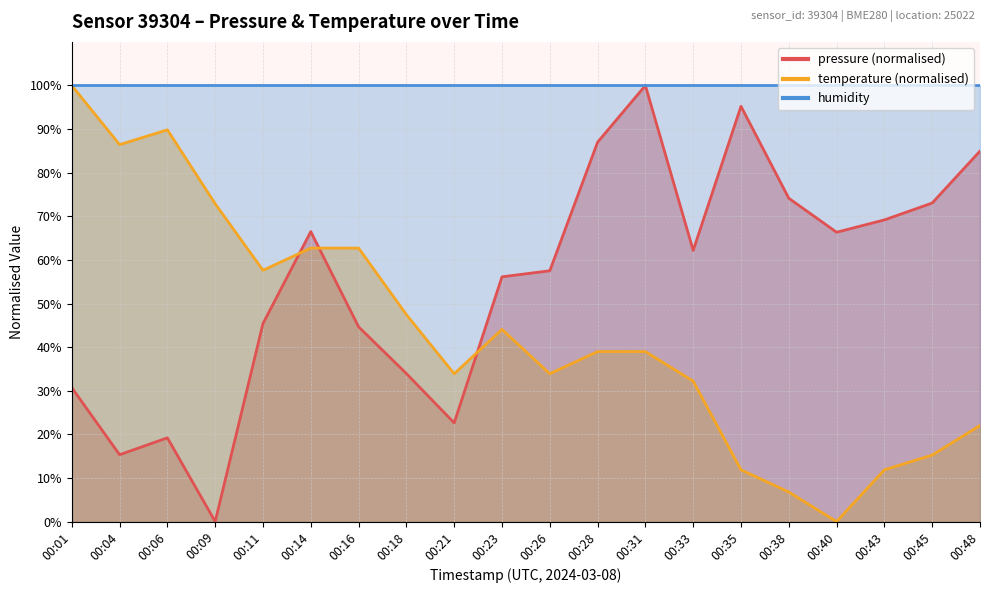

Which category has the lowest value across all series?

00:09